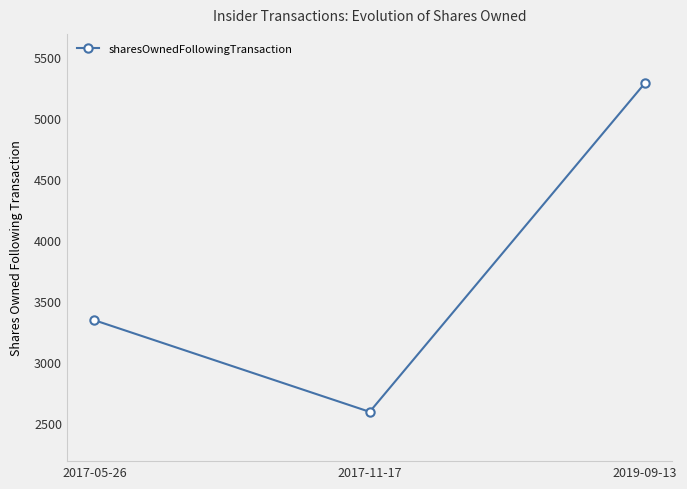

What is the smallest value displayed?

2595